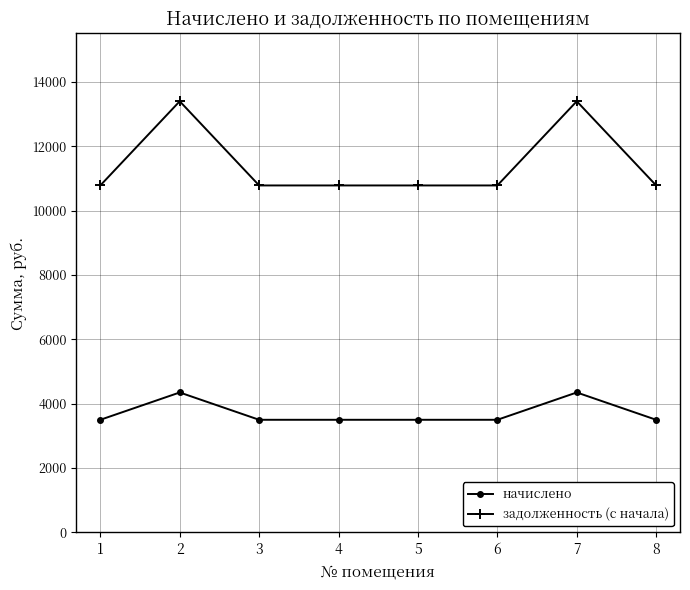

True or false: задолженность (с начала) has more than 0 interior local peaks.

True